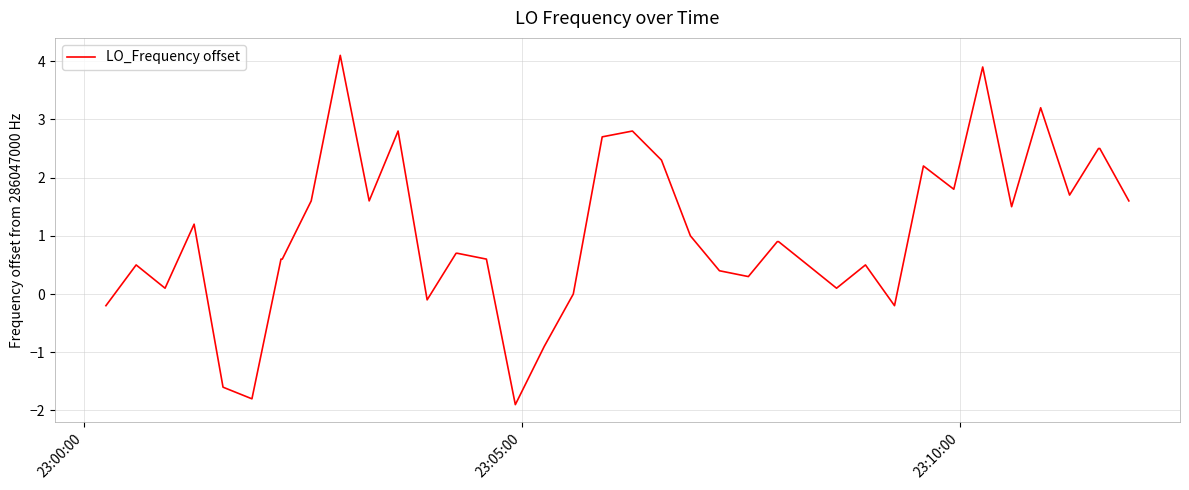

What is the maximum value shown in the chart?

4.1